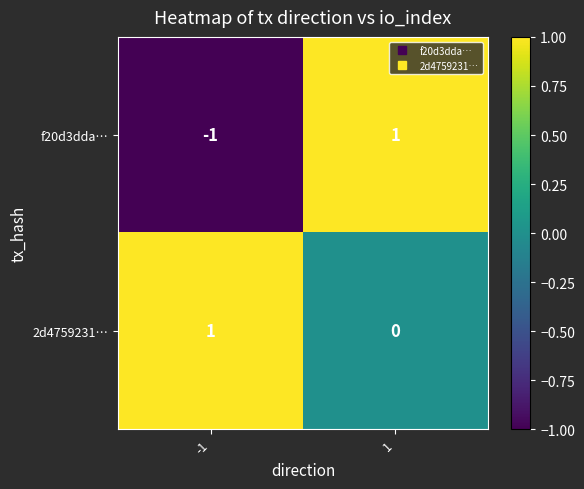

List the labels in order of 2d4759231… value, largest first.

-1, 1